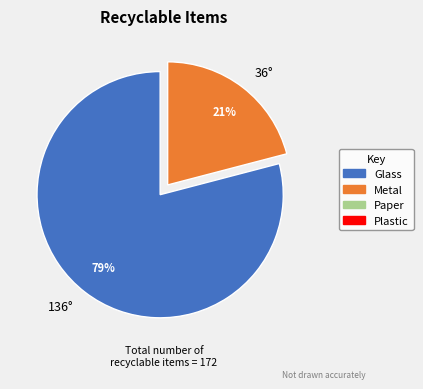

Is the sum of 136° and 36° greater than half?

Yes